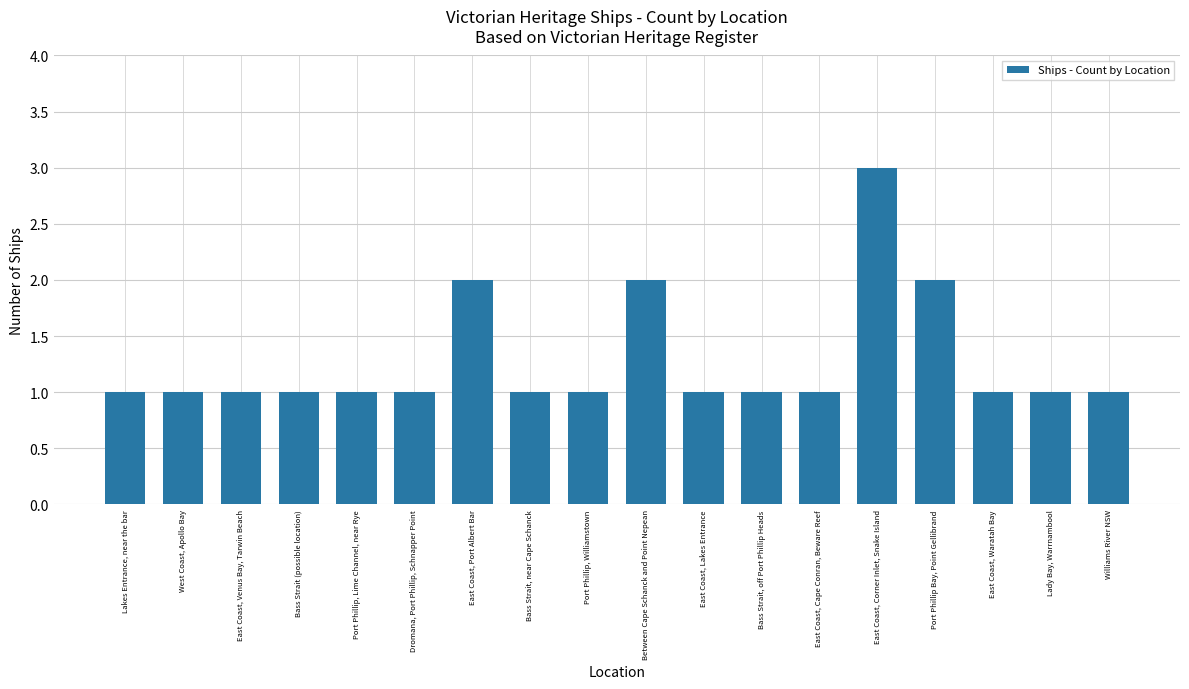

What is the label of the 16th bar from the right?

East Coast, Venus Bay, Tarwin Beach